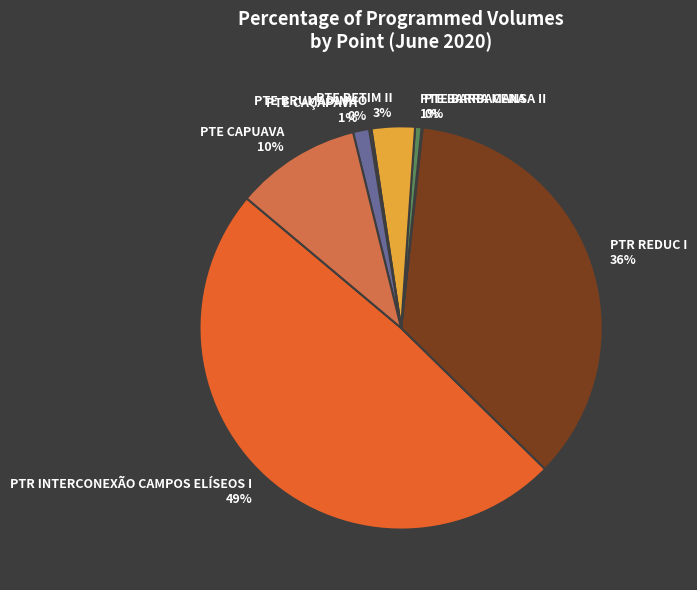

Is it true that PTE BARRA MANSA II is 1% of the pie?

True